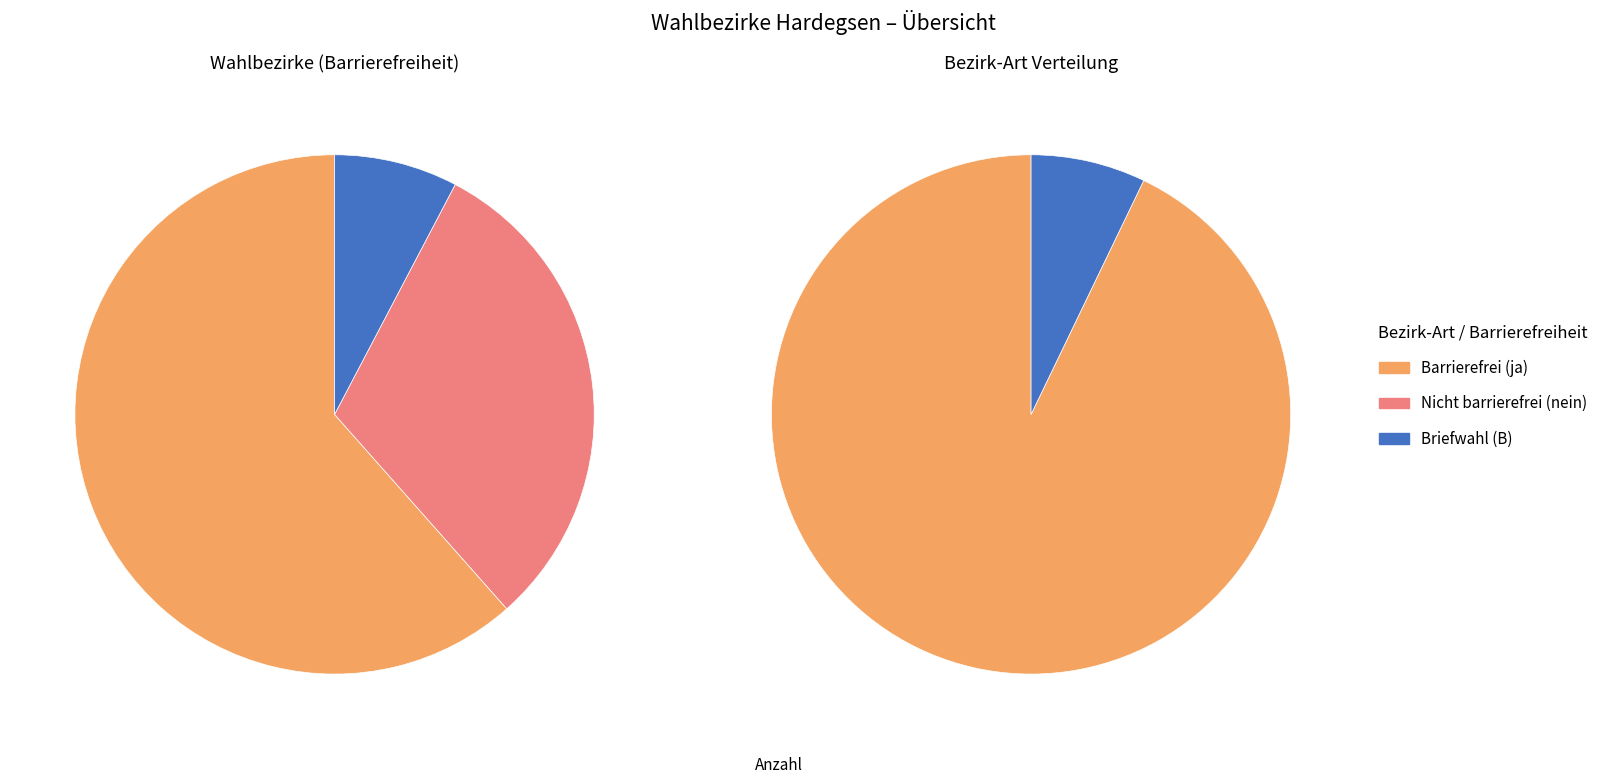

Rank the categories by value from lowest to highest.

B, W